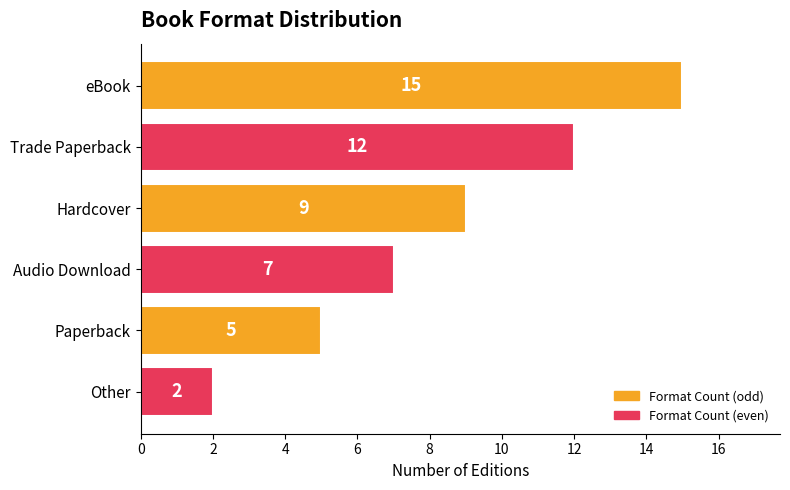

The chart shows a value of 8 at Paperback. True or false?

False